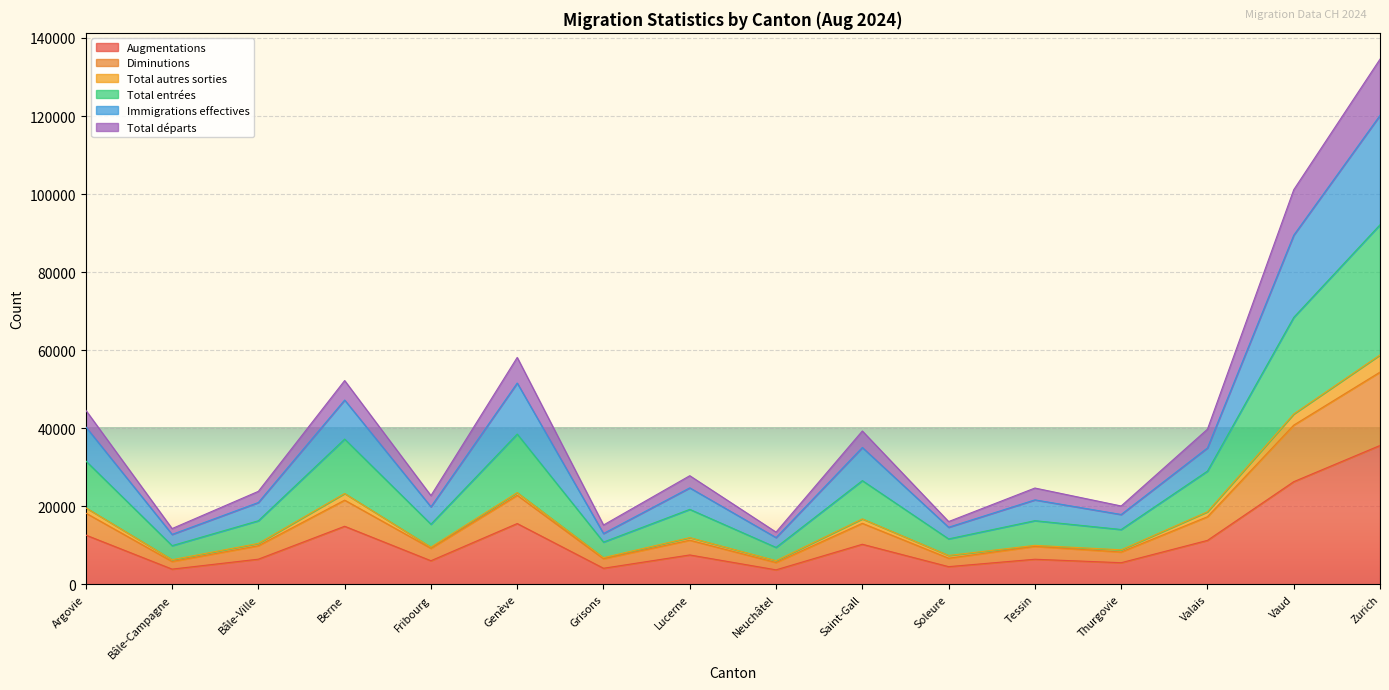

Count the number of categories in the chart.

16